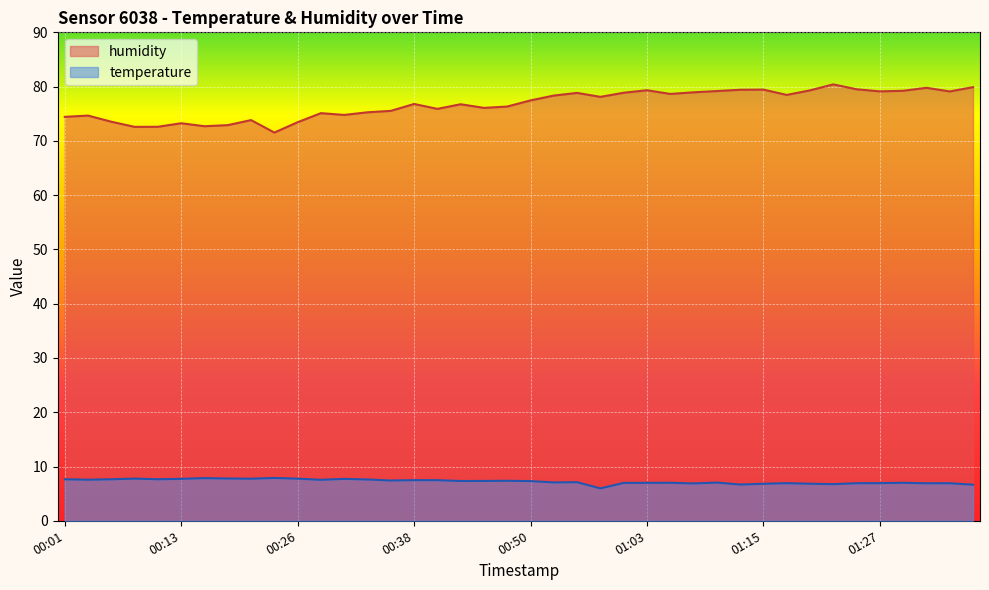

Reading left to right, extract all data points from this chart.

temperature: 00:01=7.7	00:03=7.6	00:06=7.7	00:08=7.8	00:11=7.7	00:13=7.7	00:16=7.9	00:18=7.8	00:21=7.8	00:23=7.9	00:26=7.8	00:28=7.5	00:31=7.7	00:33=7.6	00:36=7.4	00:38=7.5	00:40=7.5	00:43=7.3	00:45=7.3	00:48=7.4	00:50=7.3	00:53=7.1	00:55=7.1	00:58=6.0	01:00=7.0	01:03=7.0	01:05=7.0	01:07=6.9	01:10=7.0	01:12=6.7	01:15=6.8	01:17=6.9	01:20=6.8	01:22=6.8	01:25=6.9	01:27=6.9	01:30=7.0	01:32=6.9	01:34=6.9	01:37=6.7
humidity: 00:01=74.4	00:03=74.7	00:06=73.5	00:08=72.6	00:11=72.6	00:13=73.2	00:16=72.7	00:18=72.9	00:21=73.8	00:23=71.5	00:26=73.4	00:28=75.1	00:31=74.8	00:33=75.3	00:36=75.5	00:38=76.8	00:40=75.9	00:43=76.8	00:45=76.1	00:48=76.3	00:50=77.5	00:53=78.3	00:55=78.8	00:58=78.1	01:00=78.9	01:03=79.3	01:05=78.7	01:07=79.0	01:10=79.2	01:12=79.4	01:15=79.5	01:17=78.5	01:20=79.3	01:22=80.4	01:25=79.5	01:27=79.1	01:30=79.2	01:32=79.8	01:34=79.1	01:37=79.9